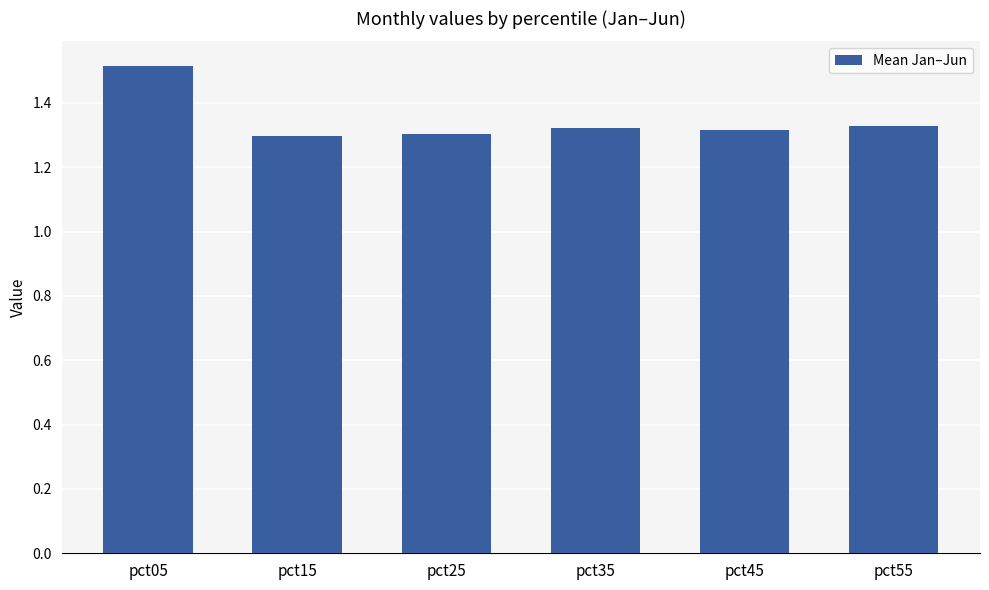

What is the ratio of the value at pct35 to the value at pct25?

1.0